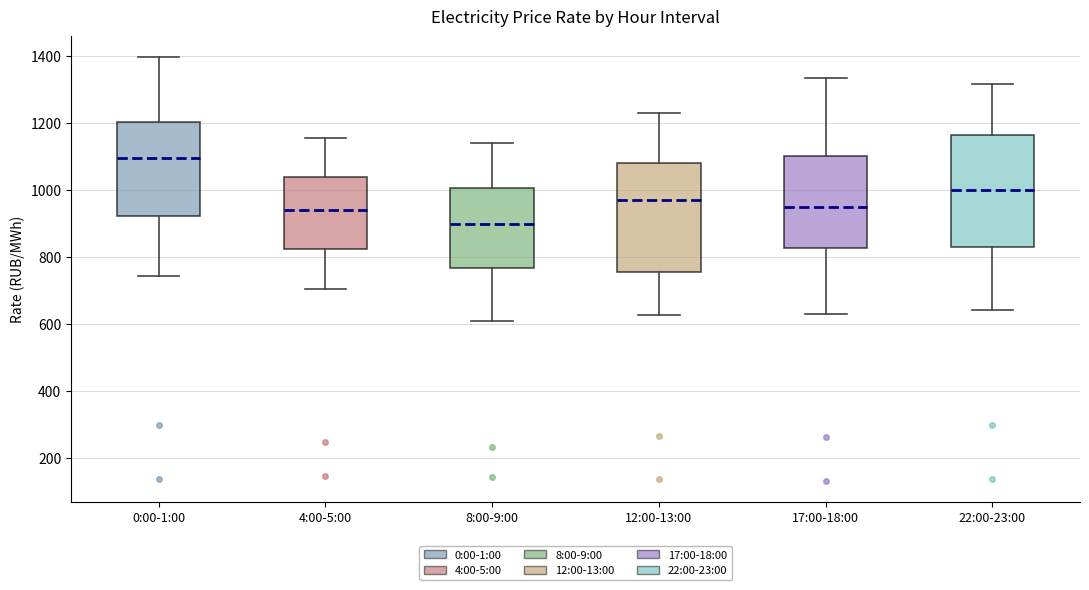

Which box's median line is the highest?

0:00-1:00